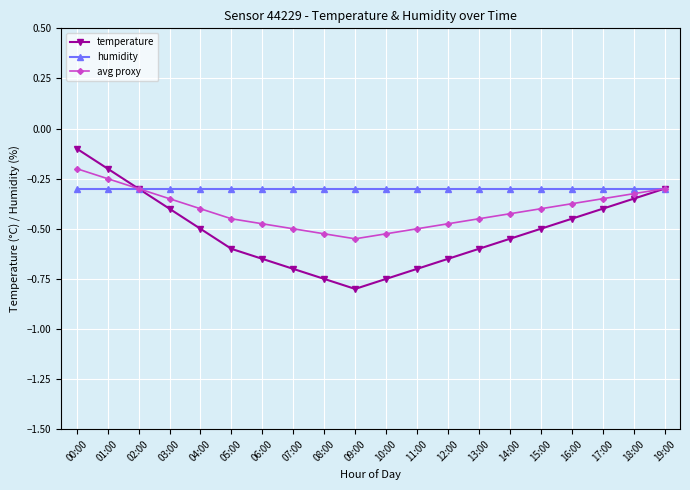

Is the value of humidity at 14:00 greater than the value of temperature at 16:00?

Yes